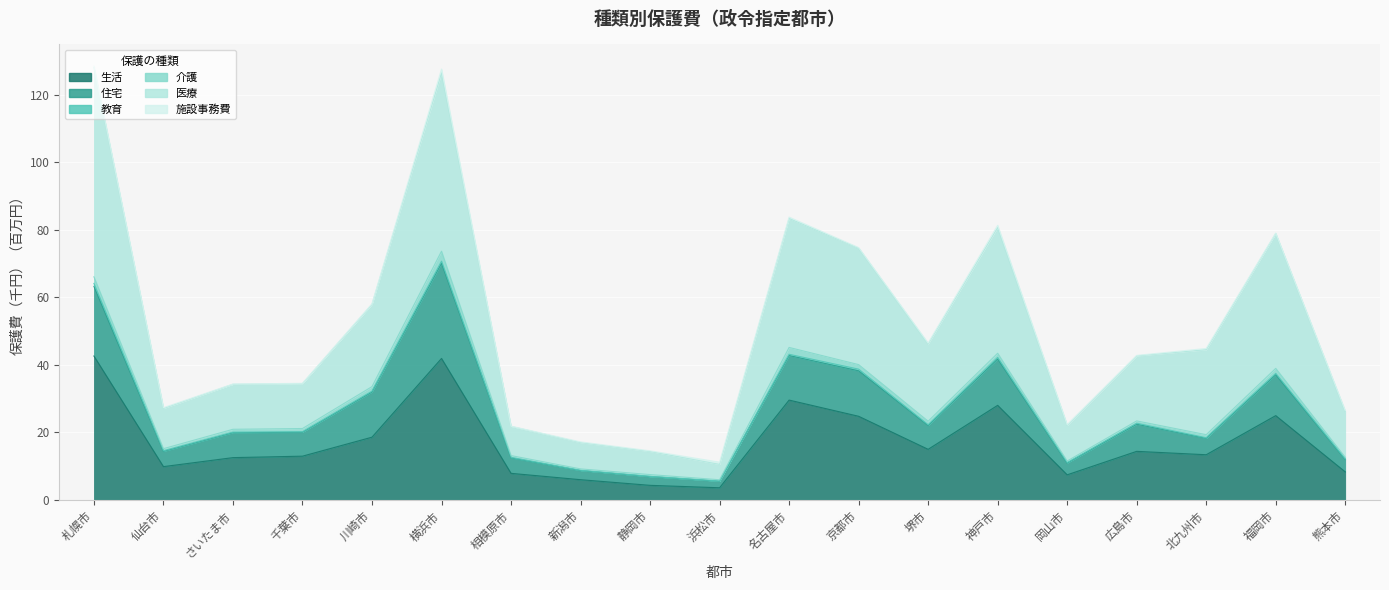

At how many categories does at least one series exceed 9?

19